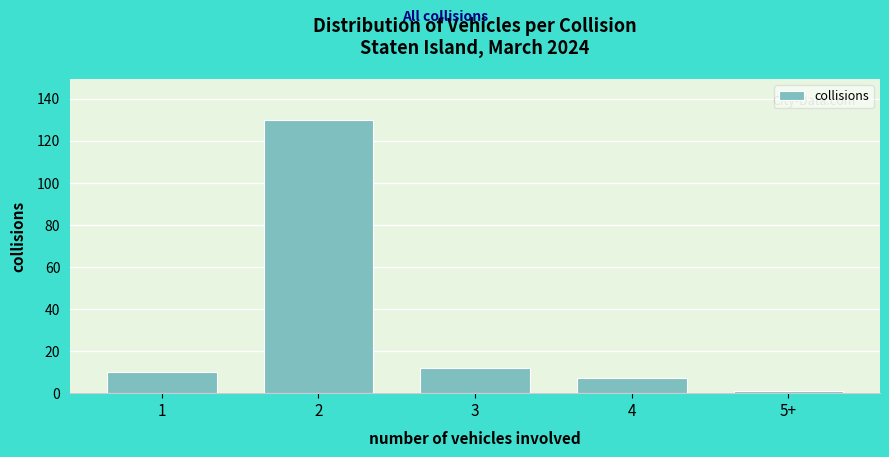

Reading left to right, list all the values displayed in this chart.

10	130	12	7	1